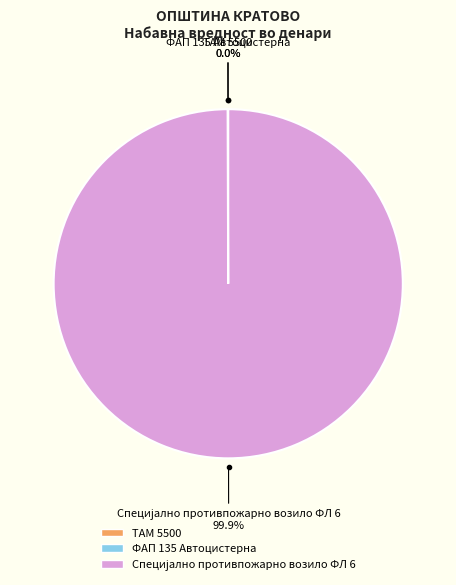

Is there a majority slice in this chart?

Yes